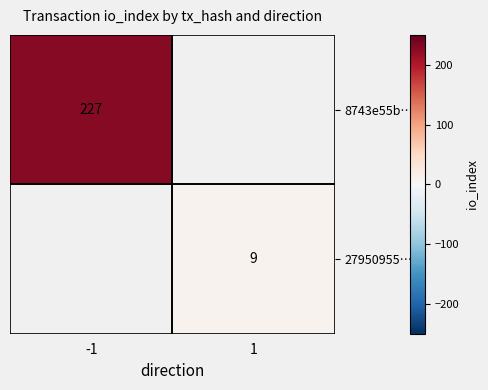

Which label corresponds to the smallest value in the chart?

1